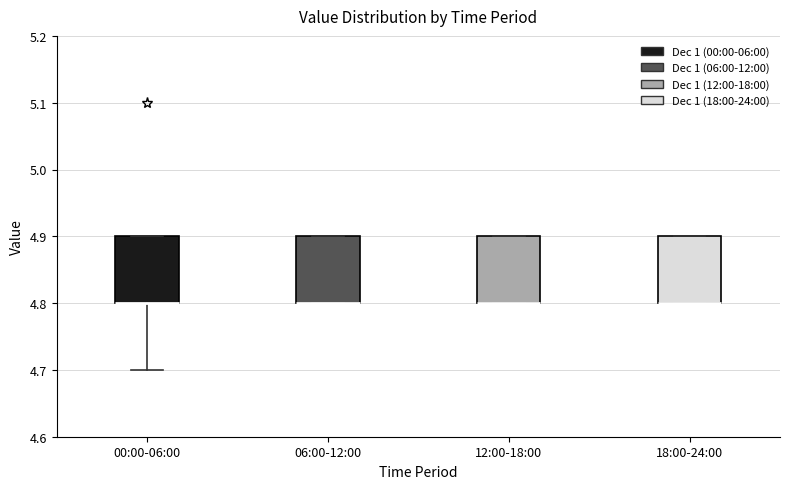

Reading left to right, transcribe this box plot: for each box, give where its median line is, the range the box spans, and where its two whiskers end, as read against the y-axis. The values are not printed on the chart, so give them approximately, as read against the axis.

00:00-06:00: median 4.8 (drawn on the box's lower edge), box 4.8 to 4.9, whiskers 4.7 to 4.9
06:00-12:00: median 4.8 (drawn on the box's lower edge), box 4.8 to 4.9, whiskers 4.8 to 4.9
12:00-18:00: median 4.8 (drawn on the box's lower edge), box 4.8 to 4.9, whiskers 4.8 to 4.9
18:00-24:00: median 4.8 (drawn on the box's lower edge), box 4.8 to 4.9, whiskers 4.8 to 4.9